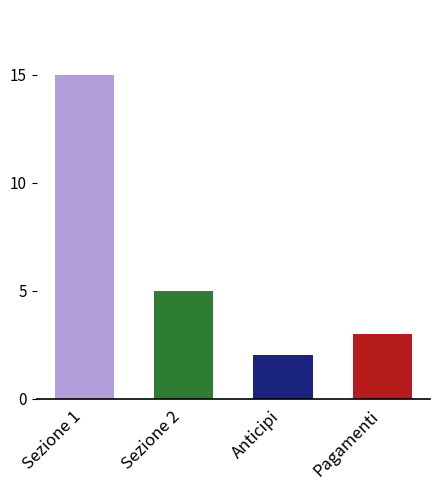

List the labels in order of value, smallest first.

Anticipi, Pagamenti, Sezione 2, Sezione 1